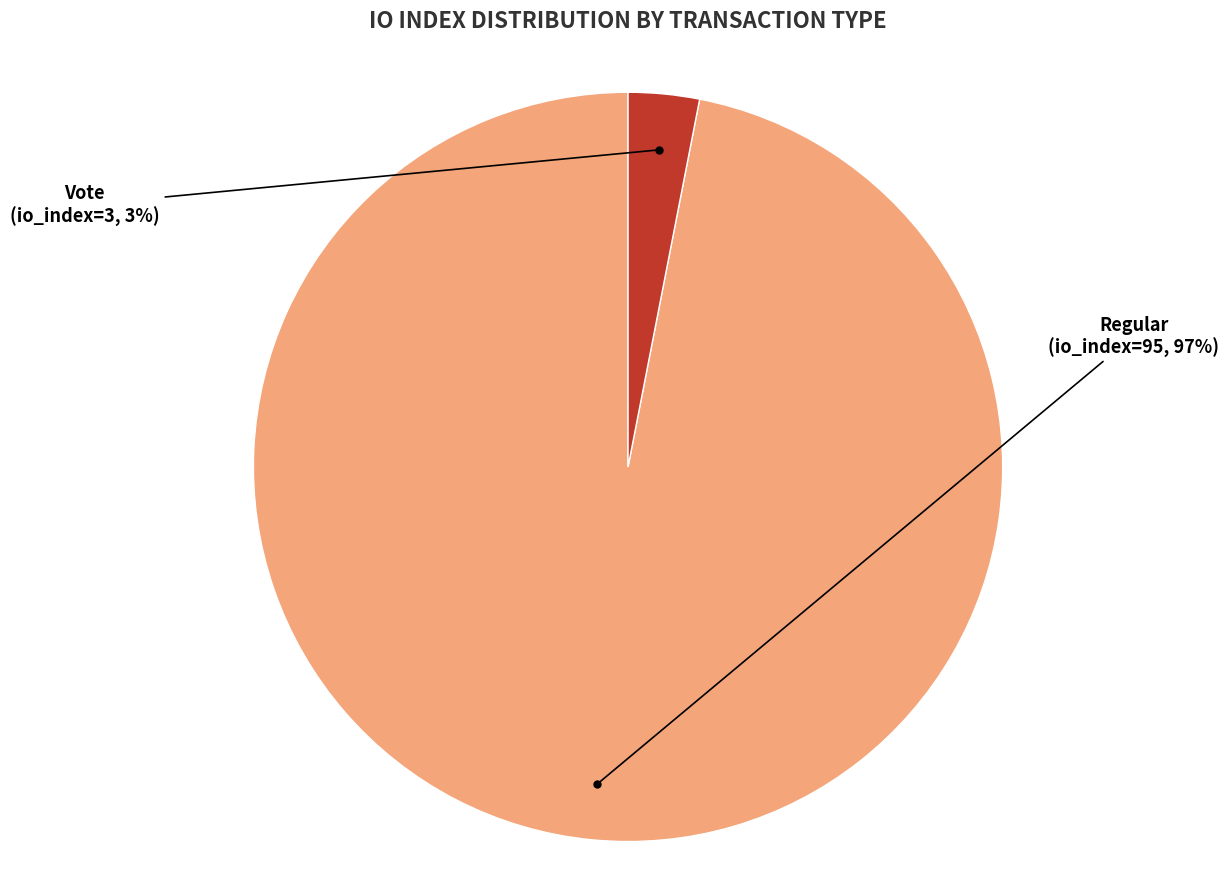

To the nearest percent, what is the average slice percentage?

50%